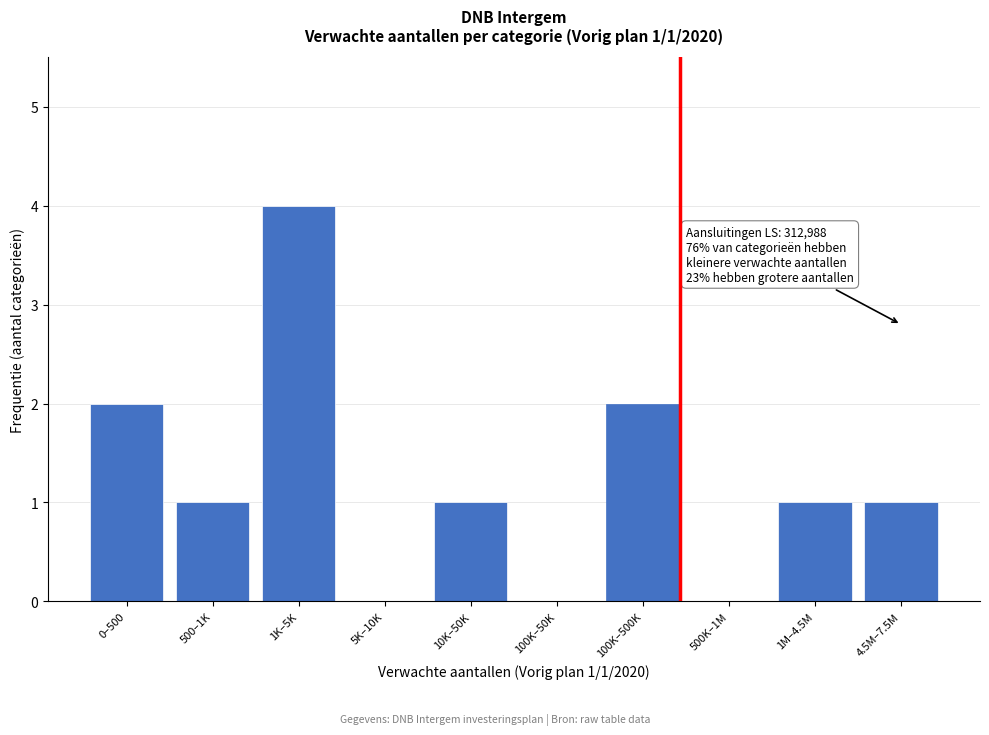

Reading left to right, extract all data points from this chart.

0–500=2	500–1K=1	1K–5K=4	5K–10K=0	10K–50K=1	100K–50K=0	100K–500K=2	500K–1M=0	1M–4.5M=1	4.5M–7.5M=1